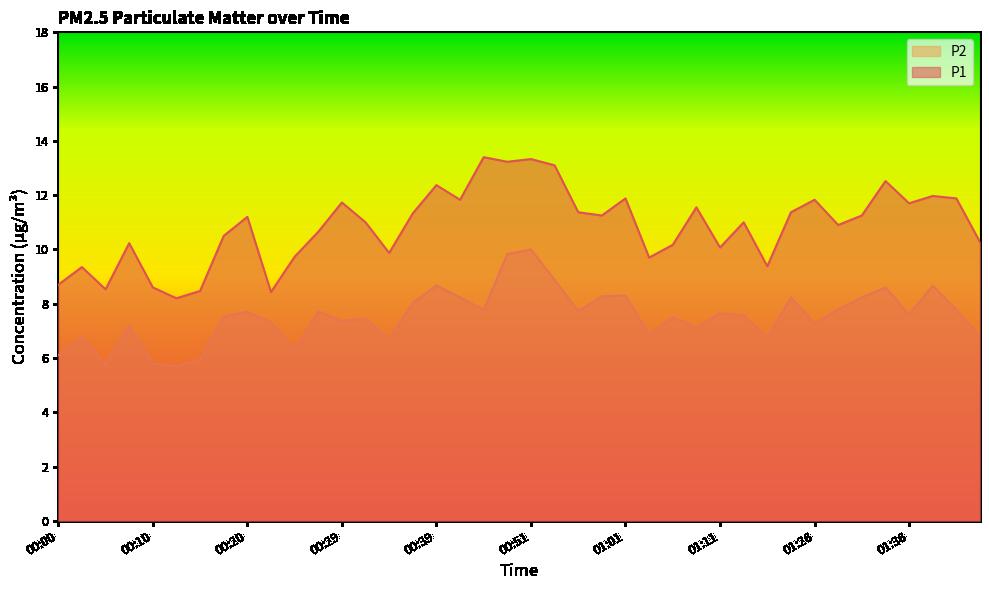

Reading left to right, what are all the values shown in this chart?

P1: 00:00=8.7	00:03=9.3	00:05=8.5	00:07=10.2	00:10=8.6	00:12=8.2	00:15=8.5	00:17=10.5	00:20=11.2	00:22=8.4	00:24=9.7	00:27=10.7	00:29=11.7	00:32=11.0	00:34=9.9	00:37=11.3	00:39=12.4	00:41=11.8	00:46=13.4	00:49=13.2	00:51=13.3	00:54=13.1	00:56=11.4	00:59=11.2	01:01=11.9	01:04=9.7	01:06=10.2	01:09=11.6	01:11=10.1	01:13=11.0	01:16=9.4	01:18=11.4	01:26=11.8	01:28=10.9	01:31=11.2	01:34=12.5	01:36=11.7	01:38=12.0	01:41=11.9	01:43=10.3
P2: 00:00=6.1	00:03=6.8	00:05=5.8	00:07=7.2	00:10=5.8	00:12=5.7	00:15=5.9	00:17=7.5	00:20=7.7	00:22=7.3	00:24=6.3	00:27=7.7	00:29=7.4	00:32=7.5	00:34=6.7	00:37=8.0	00:39=8.7	00:41=8.2	00:46=7.8	00:49=9.8	00:51=10.0	00:54=8.9	00:56=7.7	00:59=8.3	01:01=8.3	01:04=6.9	01:06=7.5	01:09=7.1	01:11=7.7	01:13=7.6	01:16=6.8	01:18=8.2	01:26=7.3	01:28=7.8	01:31=8.2	01:34=8.6	01:36=7.6	01:38=8.7	01:41=7.8	01:43=6.8